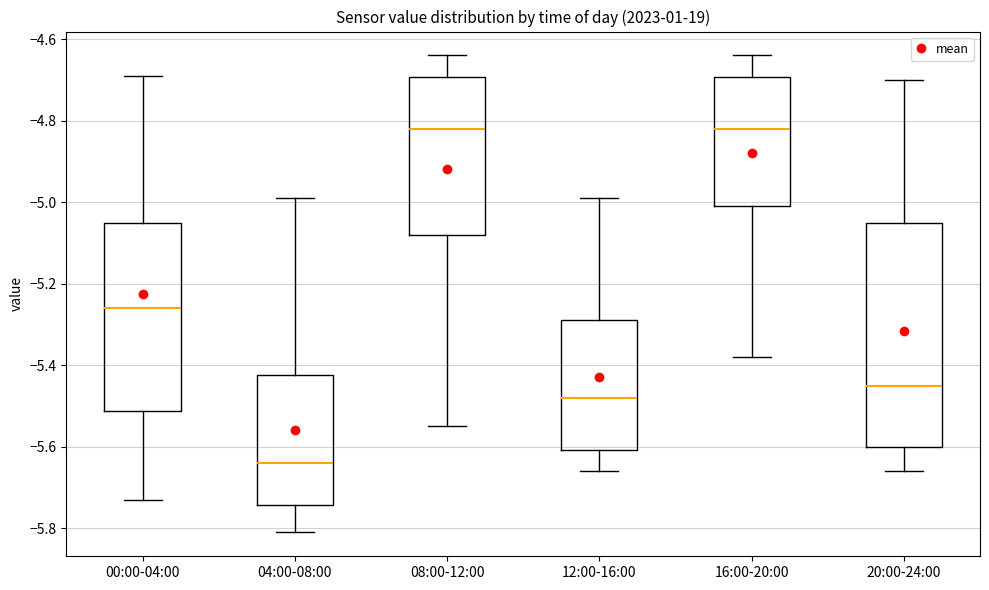

Reading left to right, read every box against the y-axis: the position of its median line, the range the box covers, and the ends of its whiskers. The values are not printed on the chart, so give them approximately, as read against the axis.

00:00-04:00: median -5.26, box -5.52 to -5.04, whiskers -5.72 to -4.68
04:00-08:00: median -5.64, box -5.74 to -5.42, whiskers -5.80 to -4.98
08:00-12:00: median -4.82, box -5.08 to -4.70, whiskers -5.54 to -4.64
12:00-16:00: median -5.48, box -5.60 to -5.28, whiskers -5.66 to -4.98
16:00-20:00: median -4.82, box -5.00 to -4.70, whiskers -5.38 to -4.64
20:00-24:00: median -5.44, box -5.60 to -5.04, whiskers -5.66 to -4.70